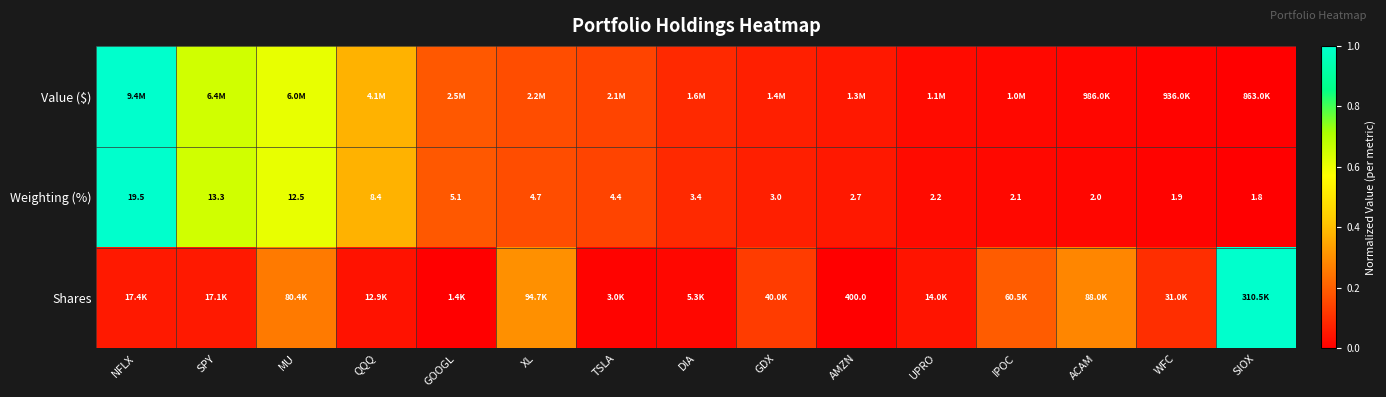

Where does the Weighting (%) series first go above 3?

NFLX